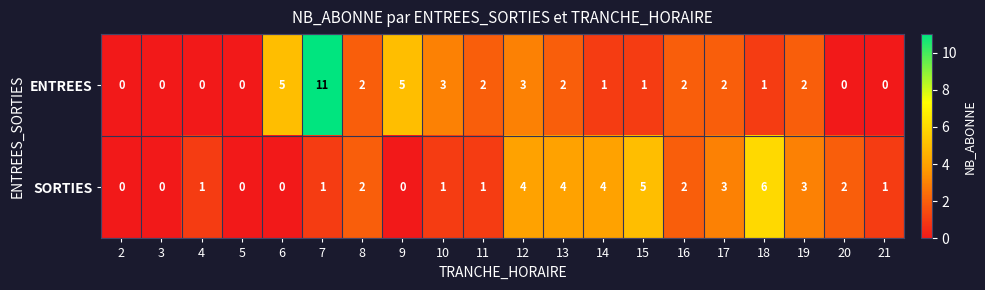

What is the total value across all series at 19?

5